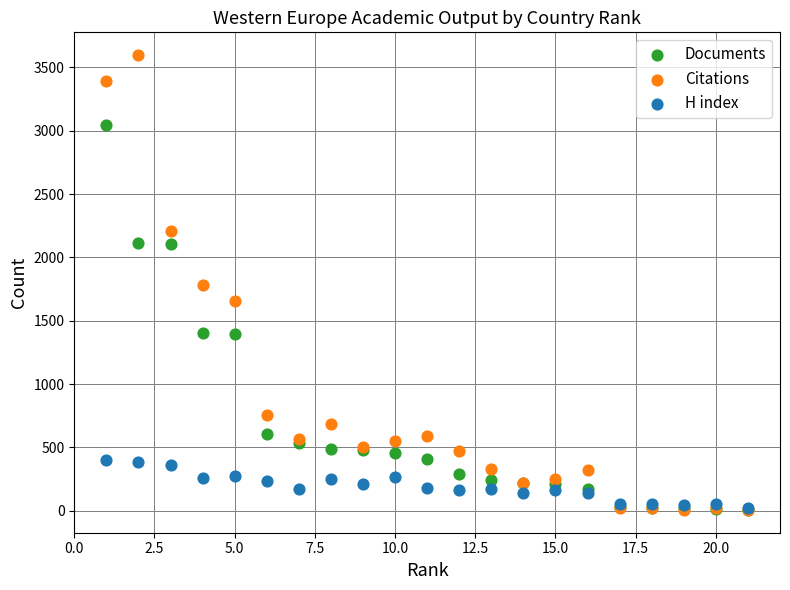

Which series has the largest Y range (max minus min)?

Citations